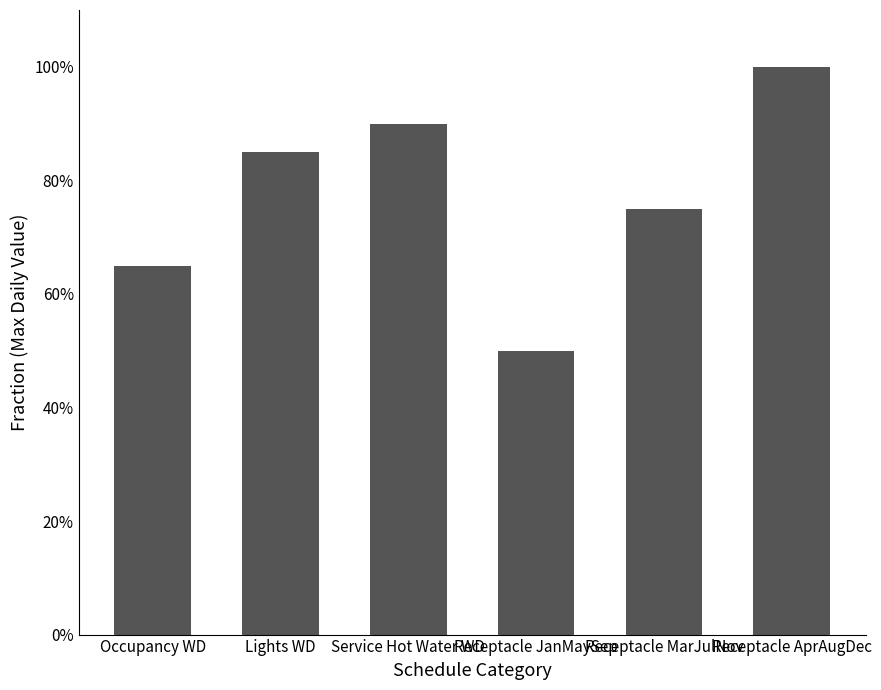

What is the change in value from Occupancy WD to Receptacle JanMaySep?

-0.2